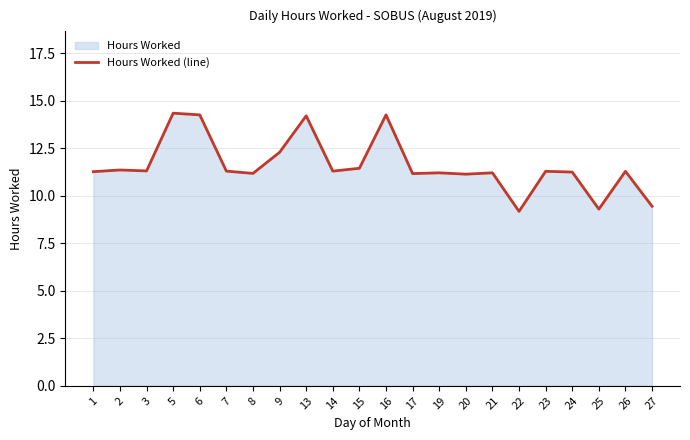

How many distinct data groups are displayed?

1